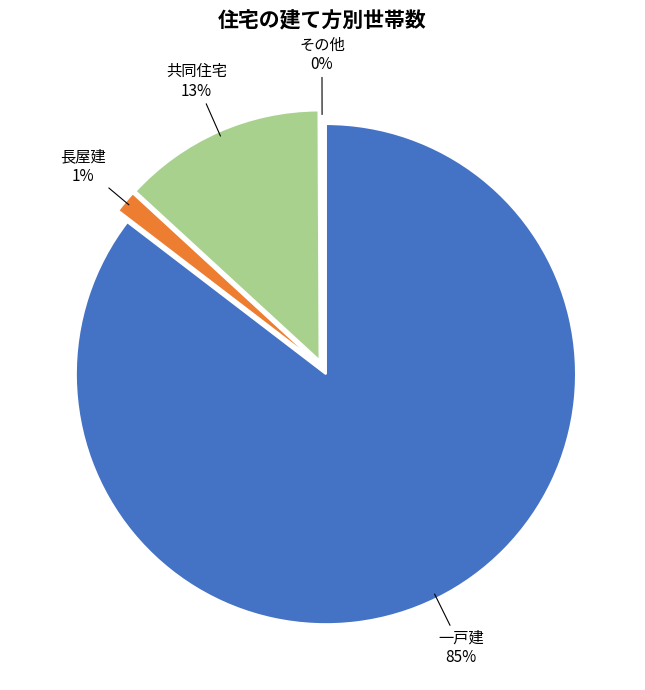

Which slice is the largest?

一戸建